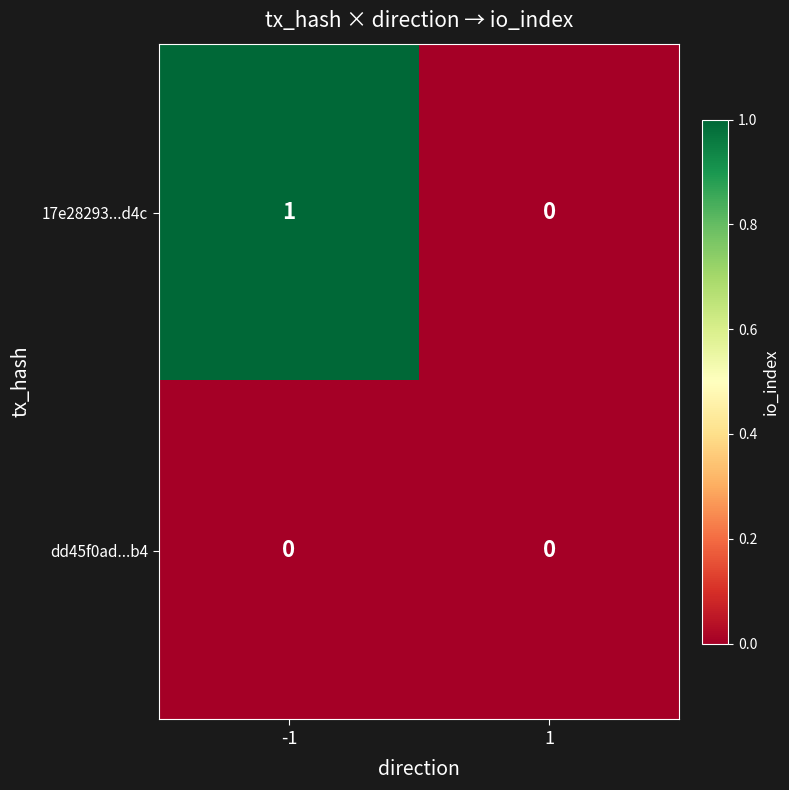

Is it true that 17e28293...d4c equals 1 at -1?

True